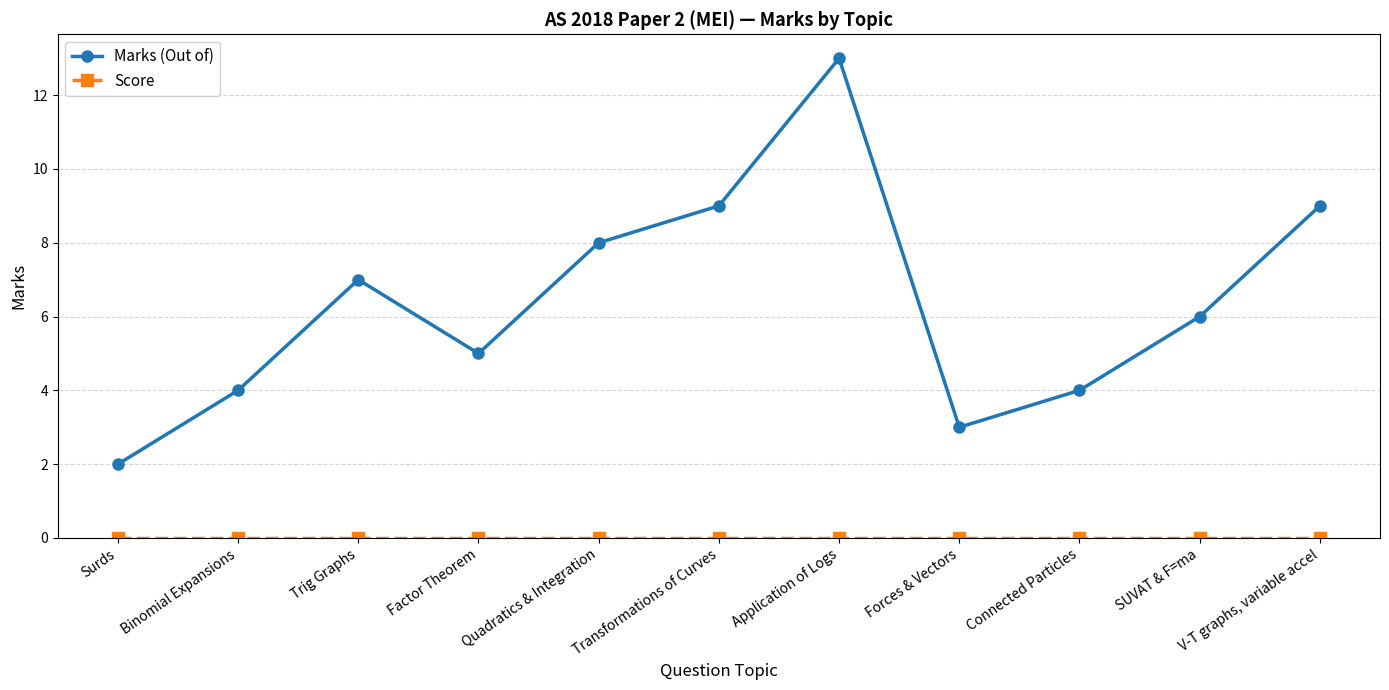

What is the maximum value for Marks (Out of)?

13